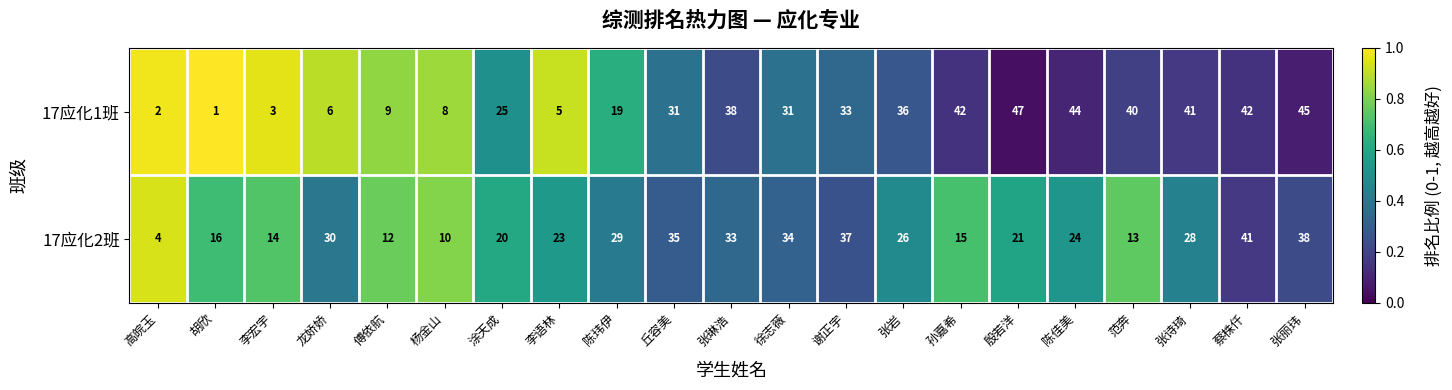

Rank the series by their average value, from lowest to highest.

17应化2班, 17应化1班